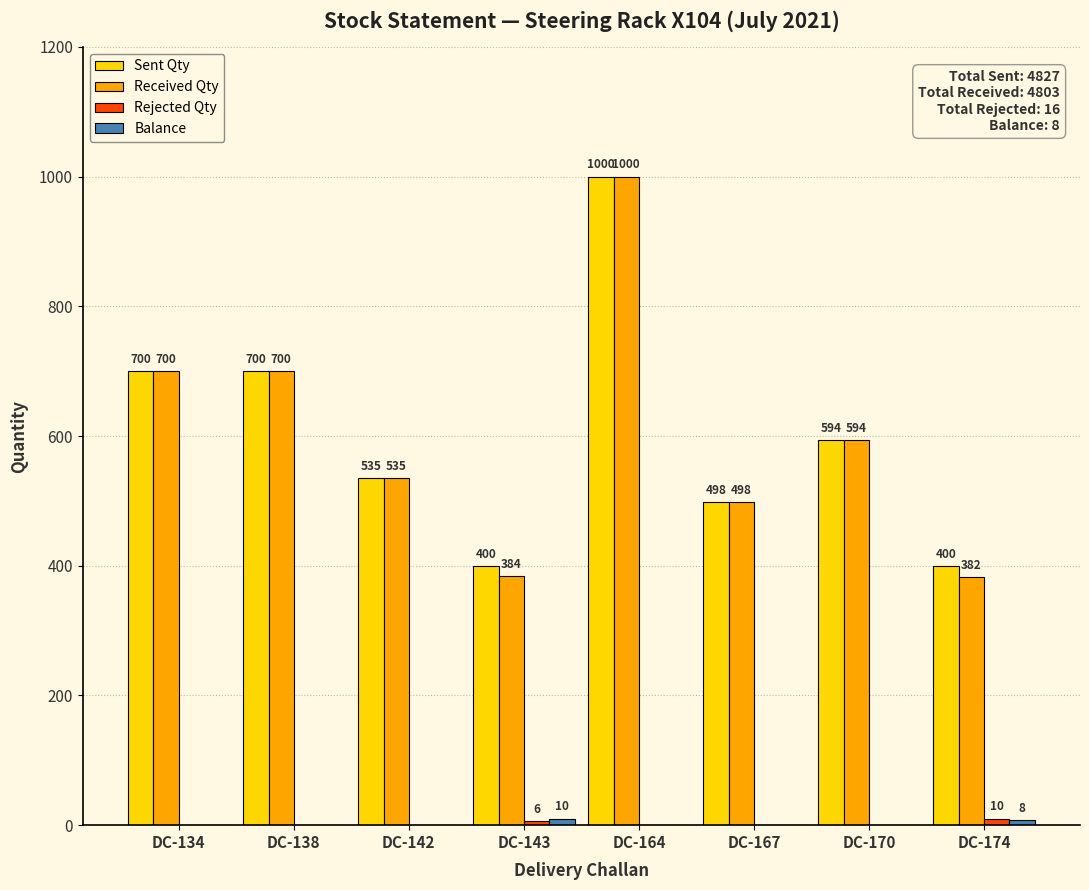

At which category is the sum across all series the highest?

DC-164